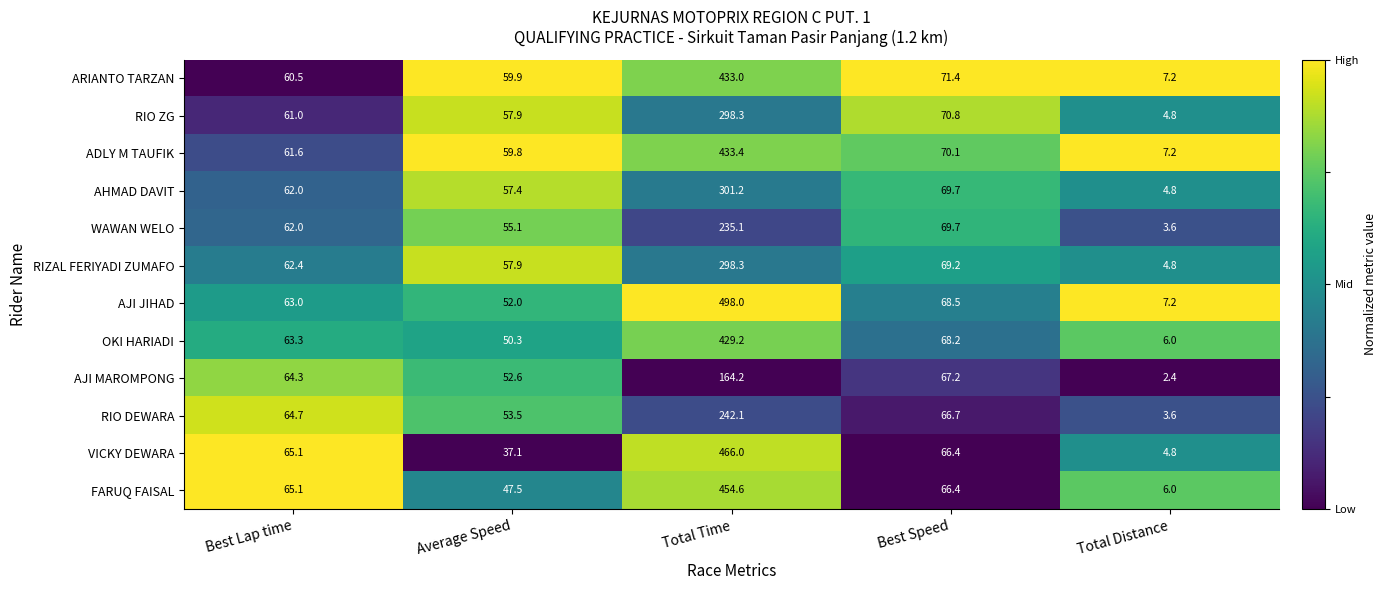

Which label corresponds to the largest value in the chart?

Total Time